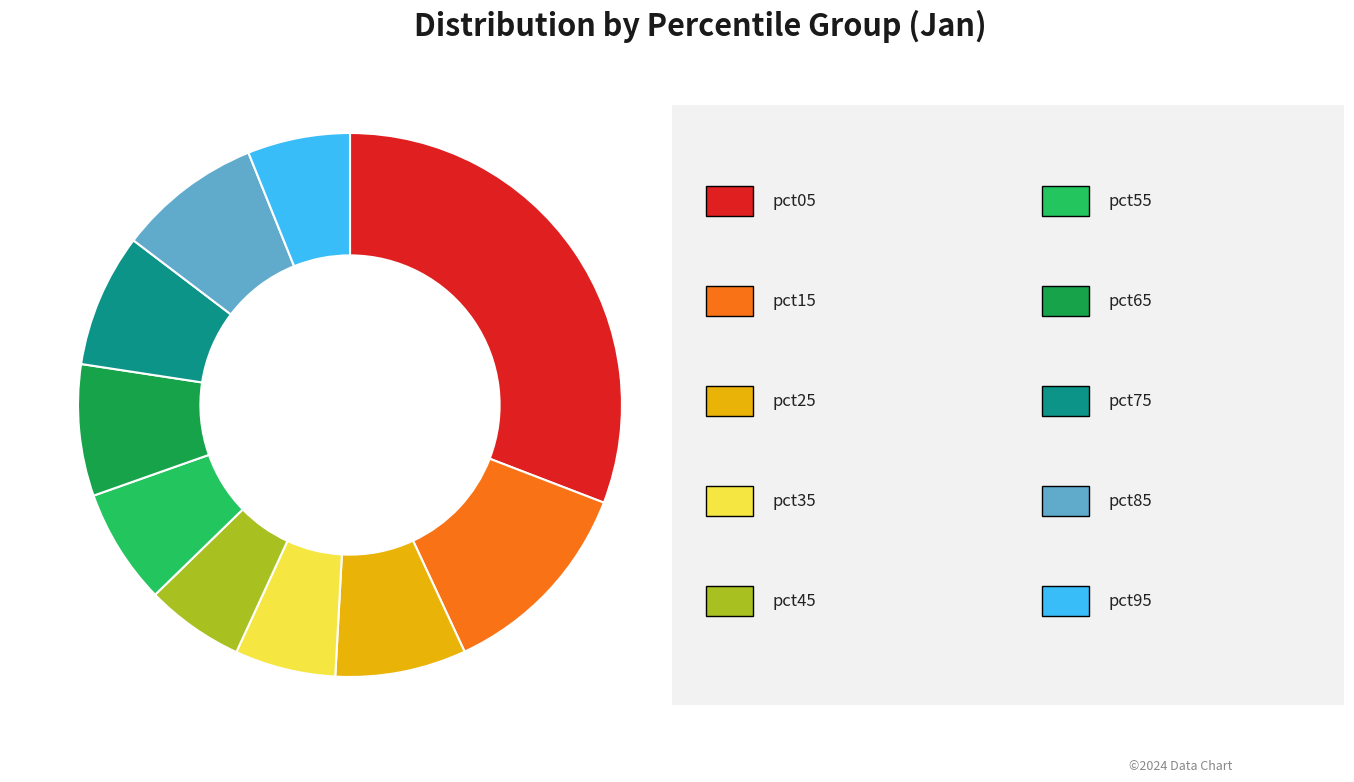

Does any single category account for the majority?

No